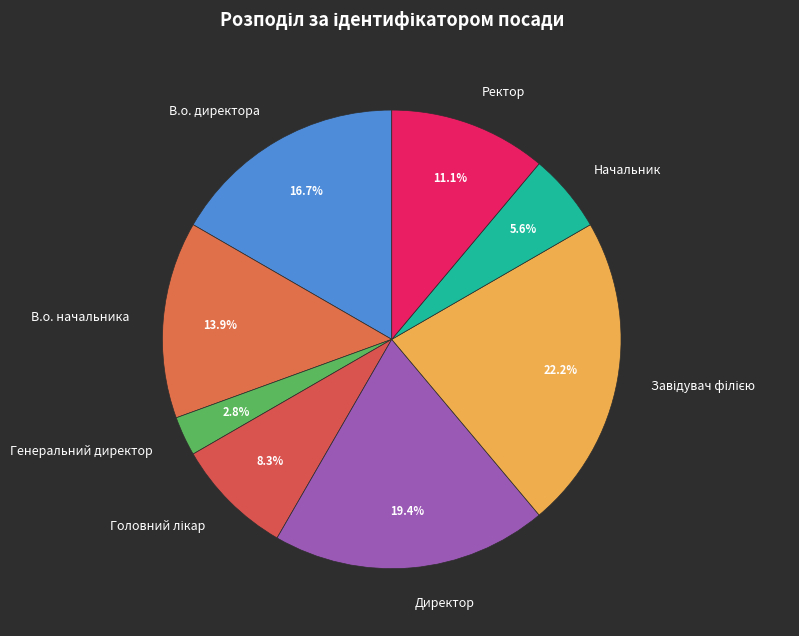

Between В.о. начальника and Начальник, which is larger?

В.о. начальника